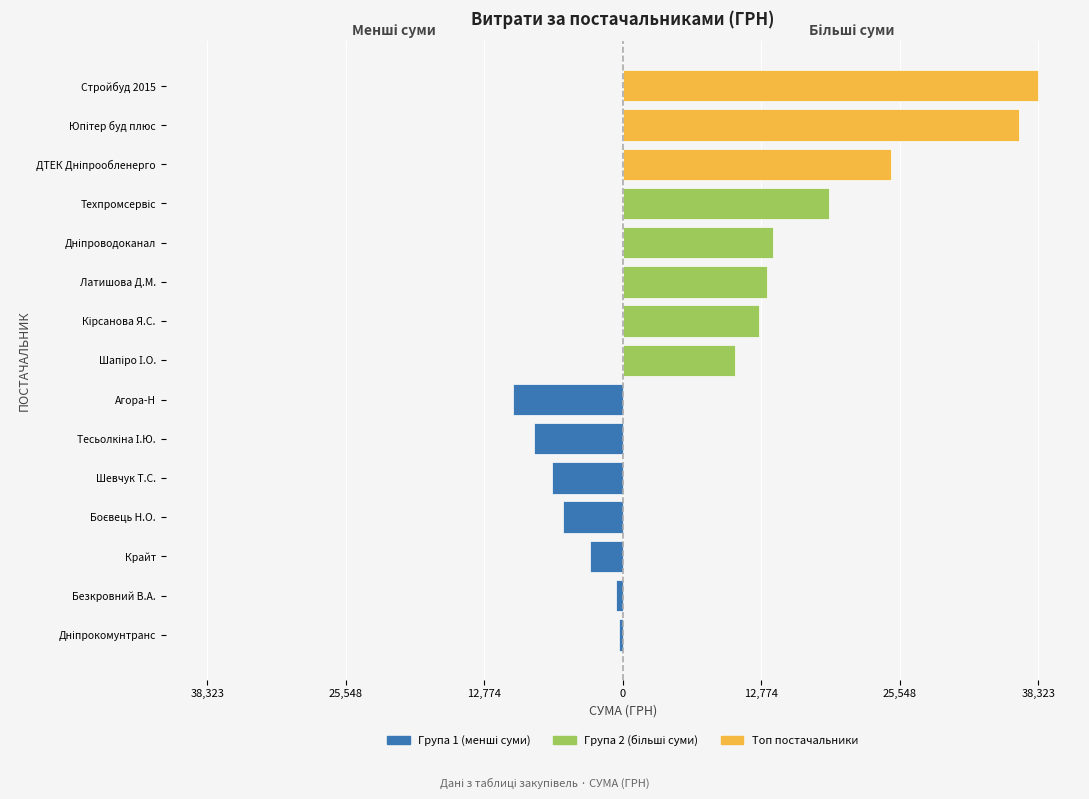

Reading right to left, extract all data points from this chart.

361.8	618.0	2996.0	36490.0	38323.2	24737.1	13859.2	6570.0	12590.0	13320.0	5465.0	18984.0	8168.0	10328.1	10150.0